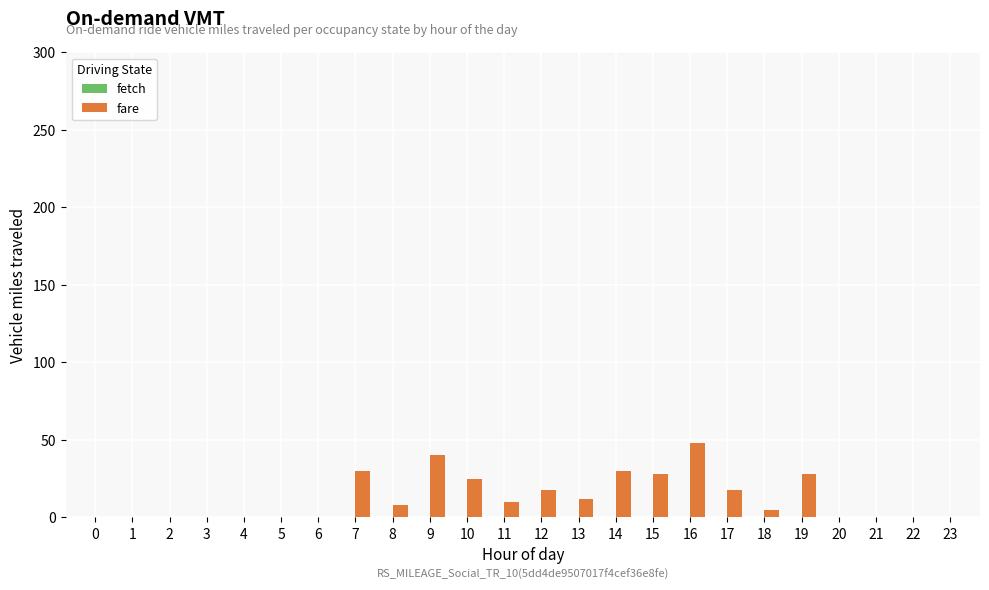

What is the sum of all values?

300